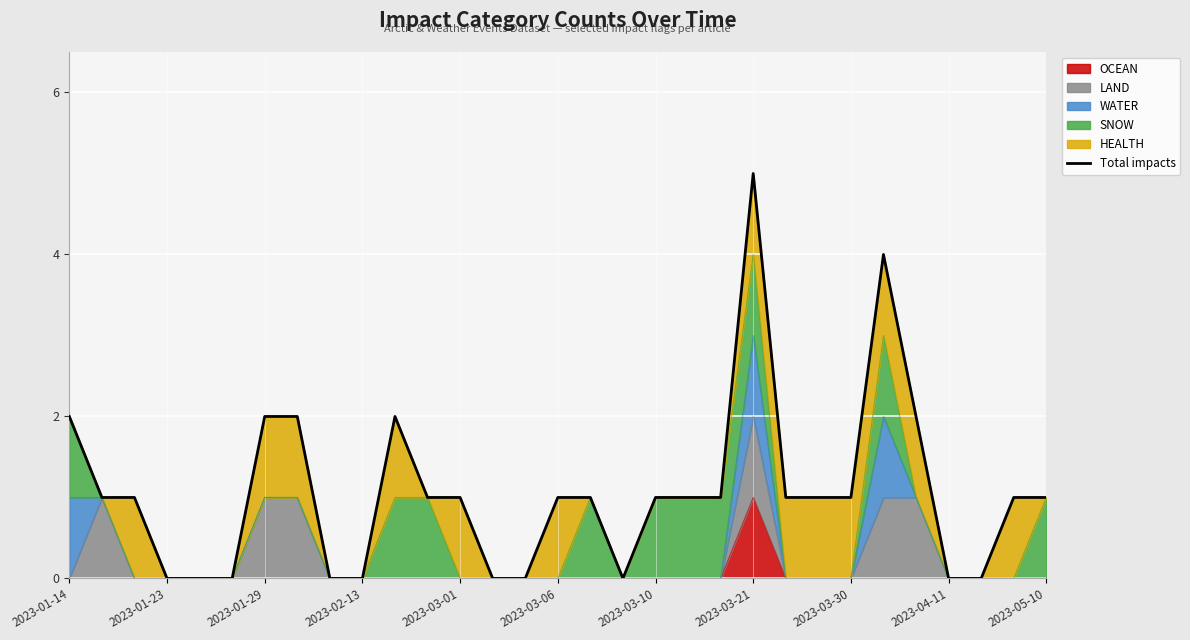

Which category has the highest value in the OCEAN series?

2023-03-21